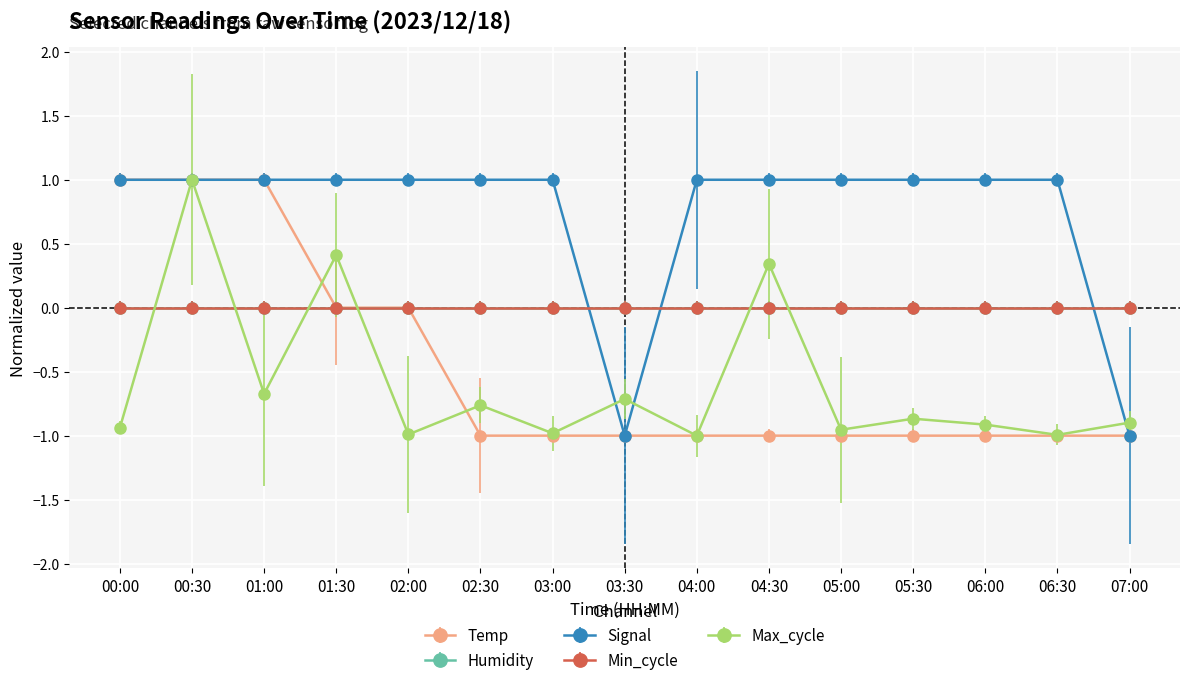

Is this an area chart (filled region under the line)?

No